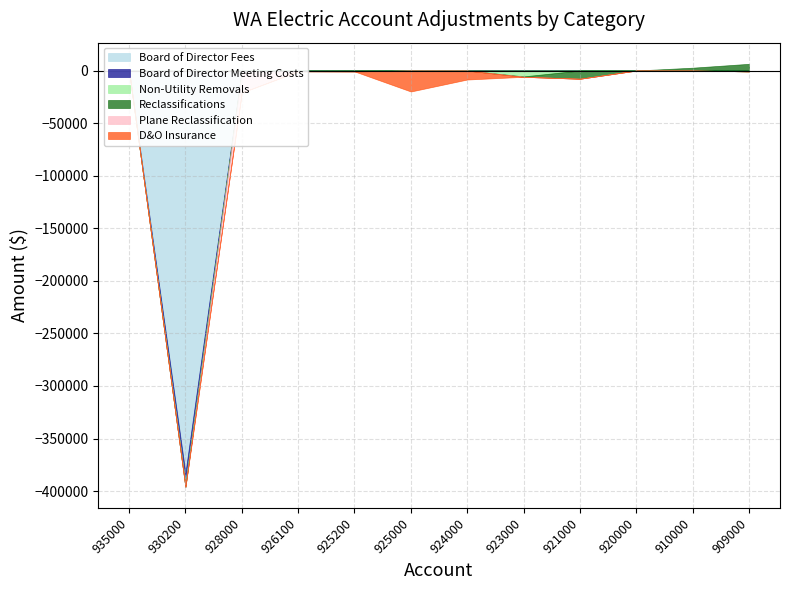

How many data points in Plane Reclassification are less than 0?

1